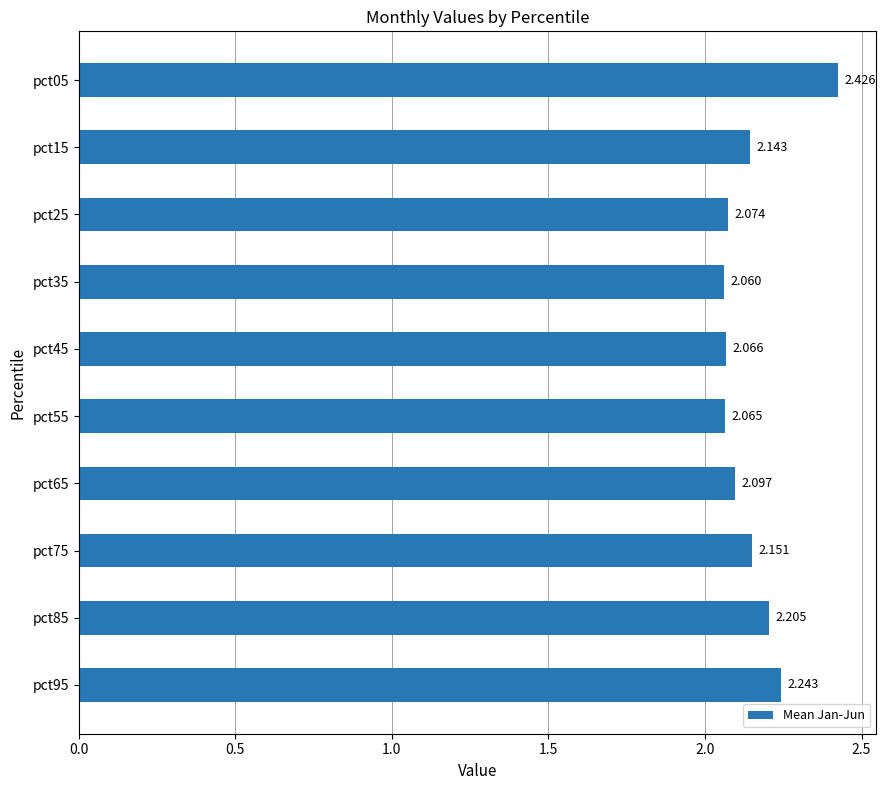

How many categories are shown in the chart?

10